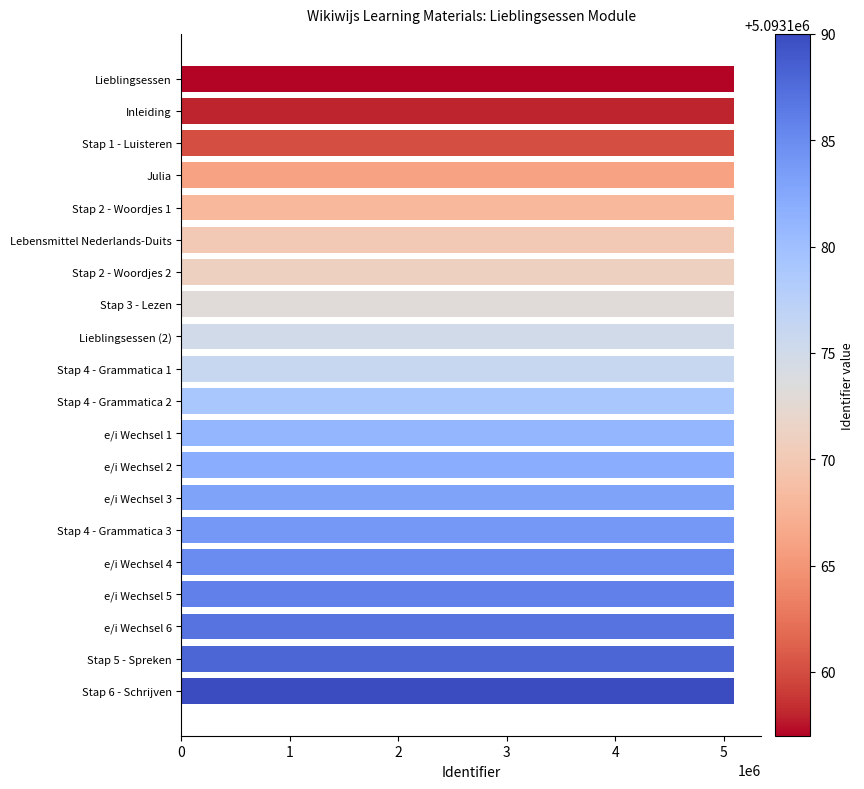

Approximately how many times larger is the value at e/i Wechsel 3 compared to Stap 4 - Grammatica 3?

1.0